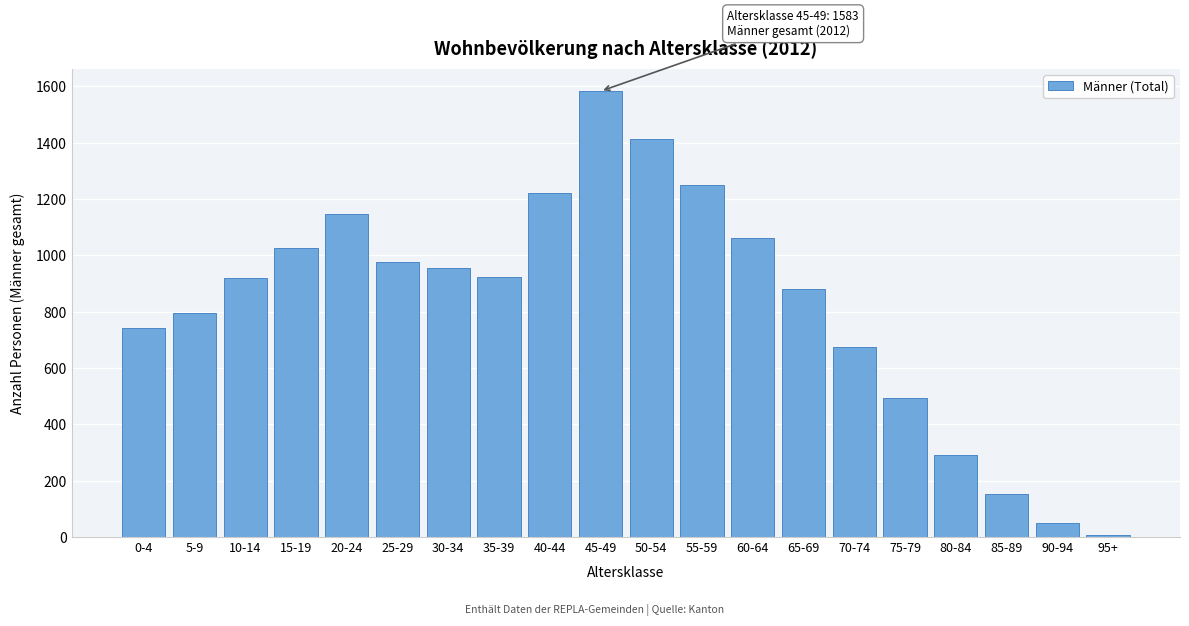

What is the label of the 16th bar from the right?

20-24